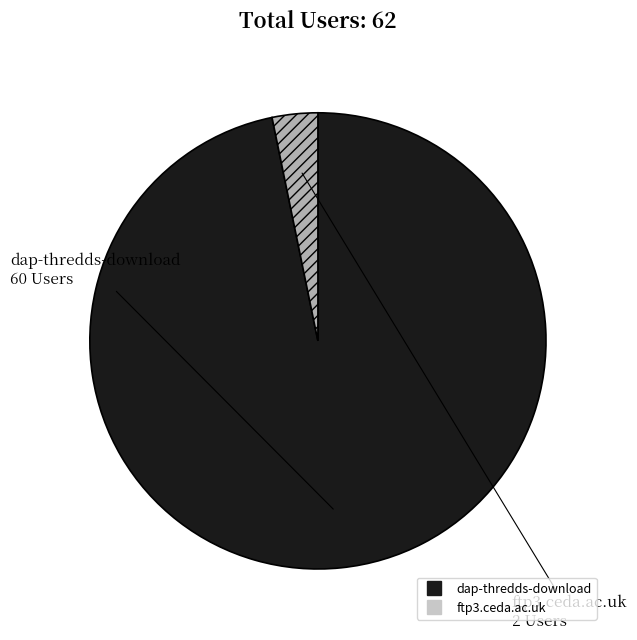

How many slices are in this pie chart?

2